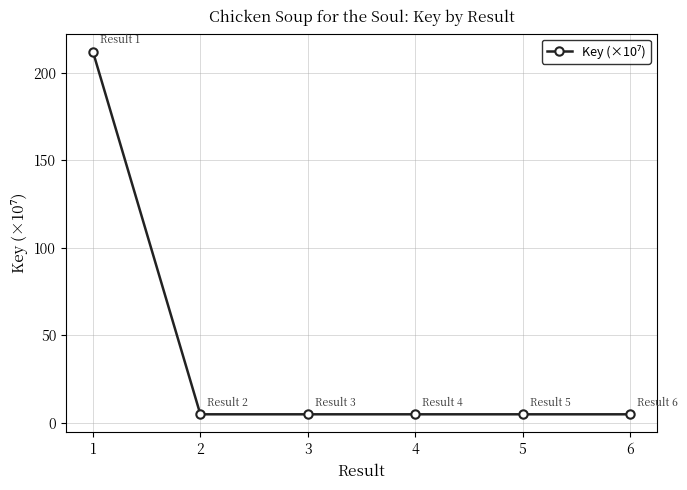

What is the minimum value shown in the chart?

4.9